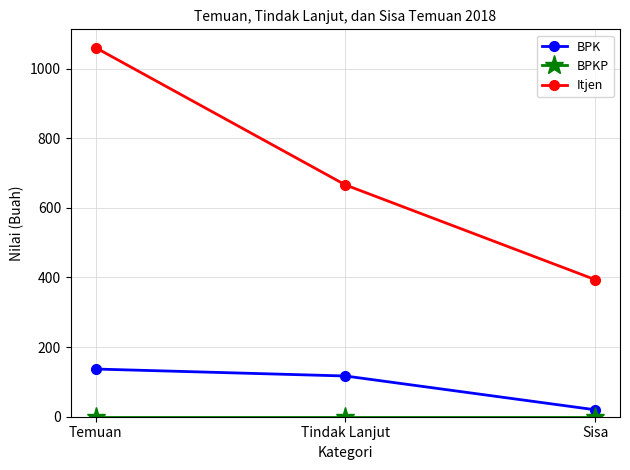

What is the total value across all series at Tindak Lanjut?

783